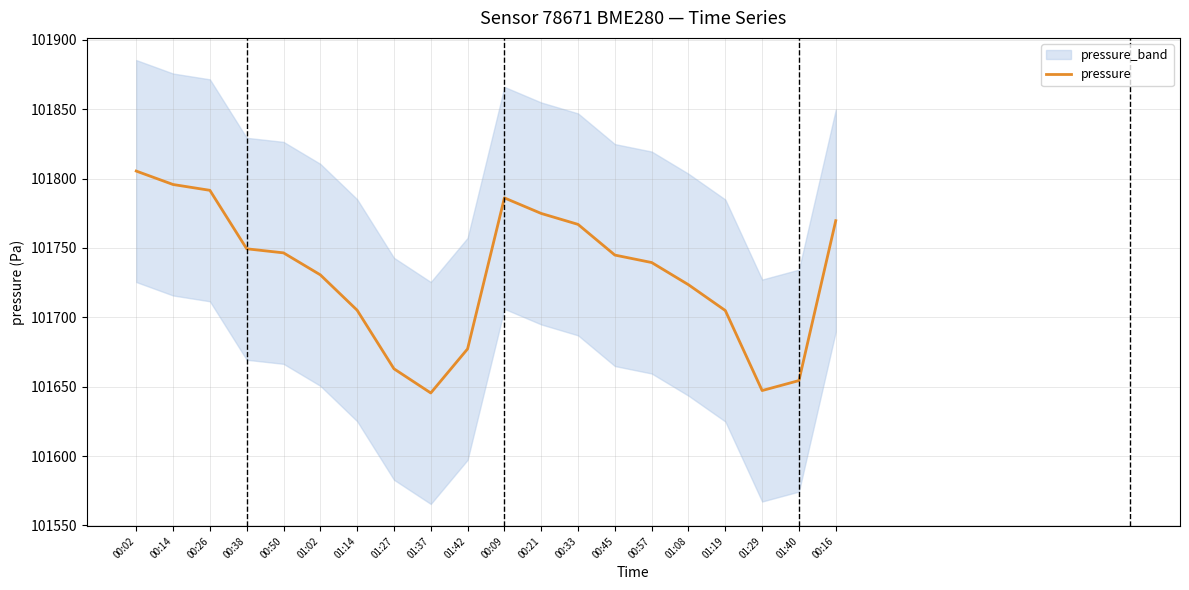

List the labels in order of value, largest first.

00:02, 00:14, 00:26, 00:09, 00:21, 00:16, 00:33, 00:38, 00:50, 00:45, 00:57, 01:02, 01:08, 01:14, 01:19, 01:42, 01:27, 01:40, 01:29, 01:37